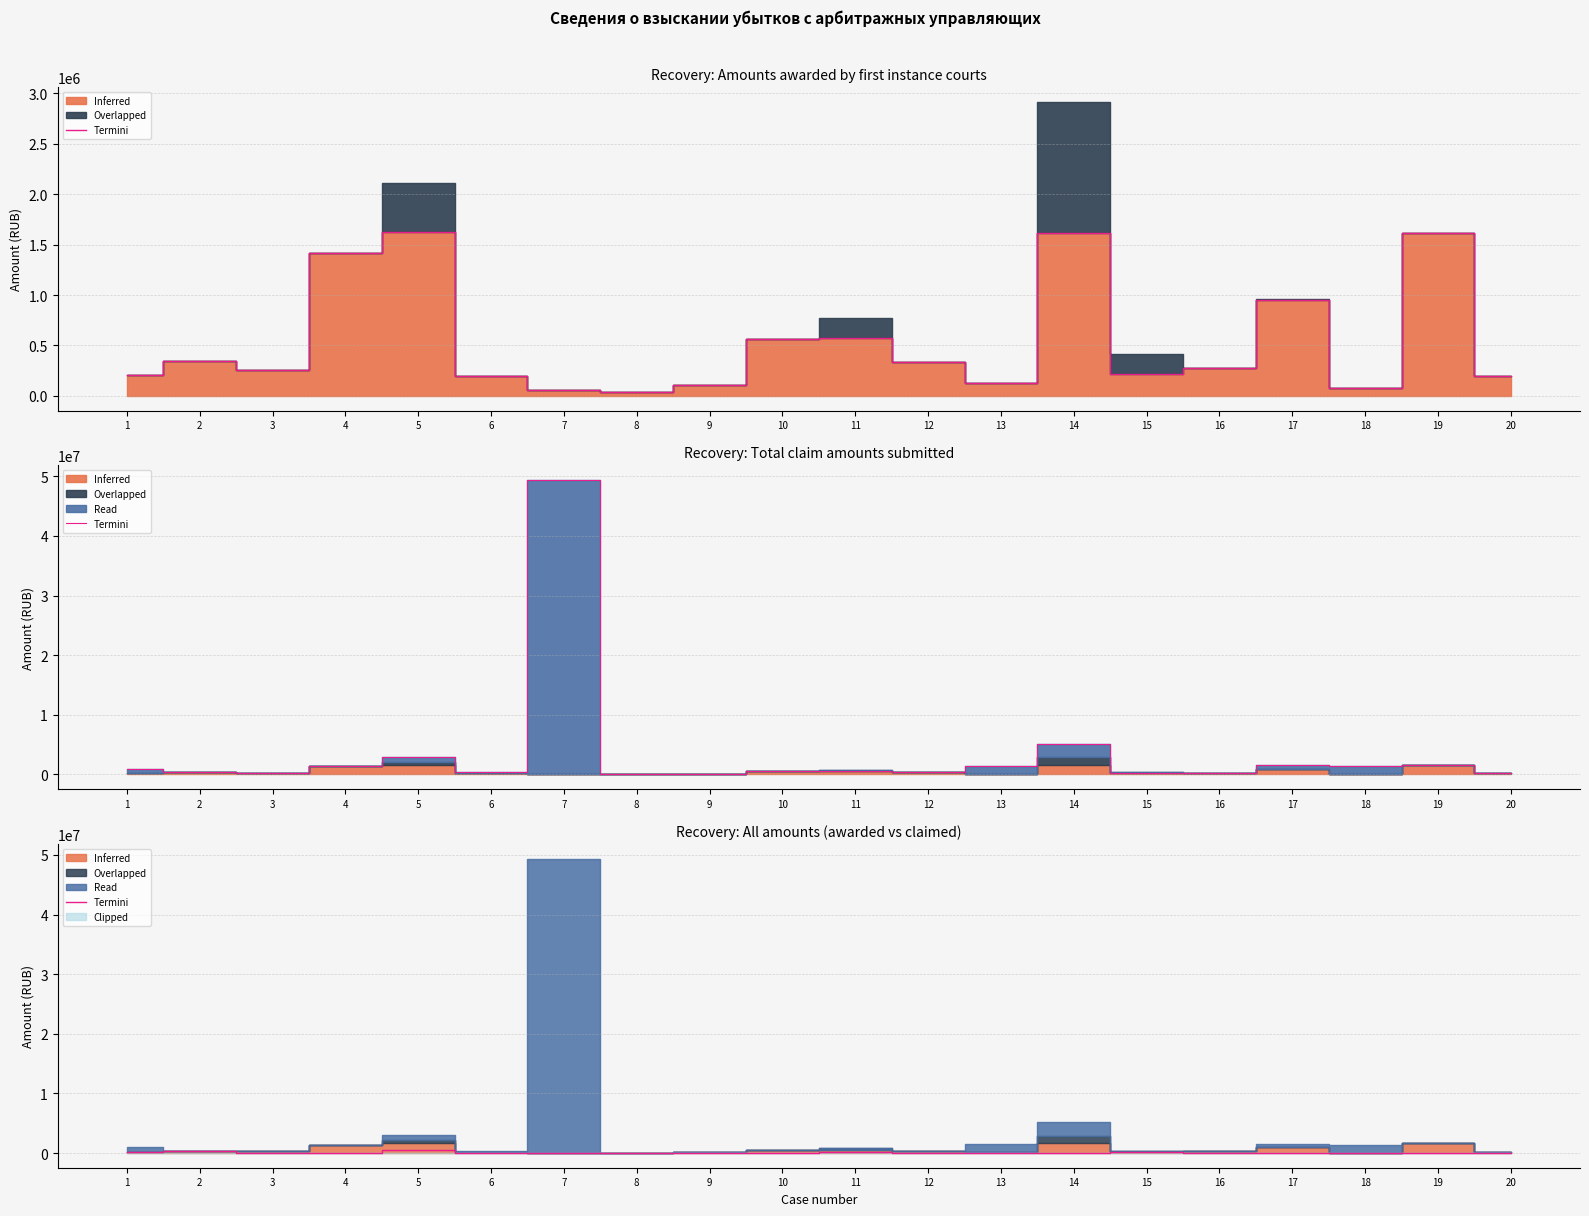

Which has a higher value, 3 or 12?

3